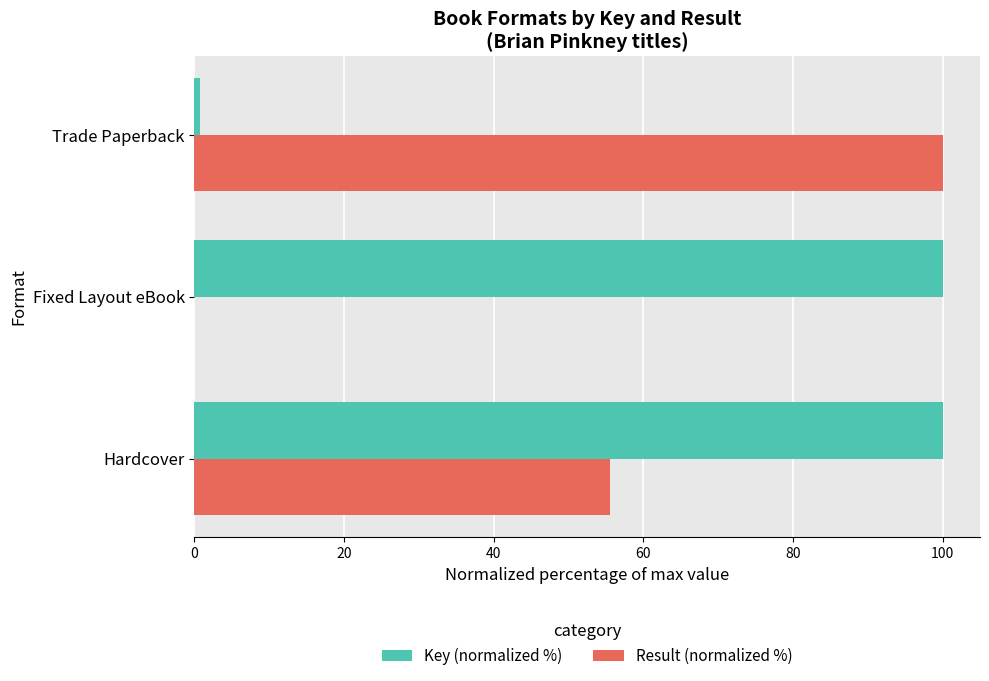

How many data points in Key (normalized %) are above 99?

2